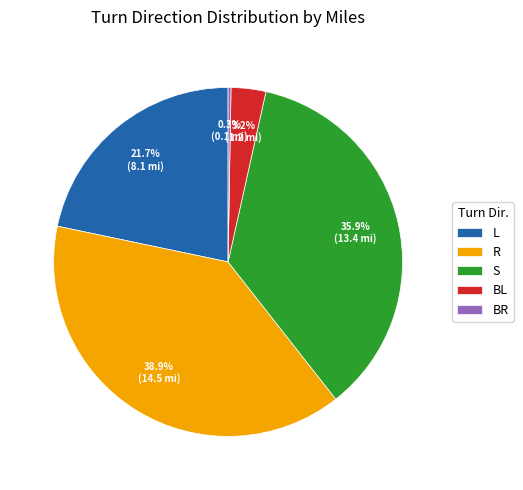

Which has a higher value, L or S?

S